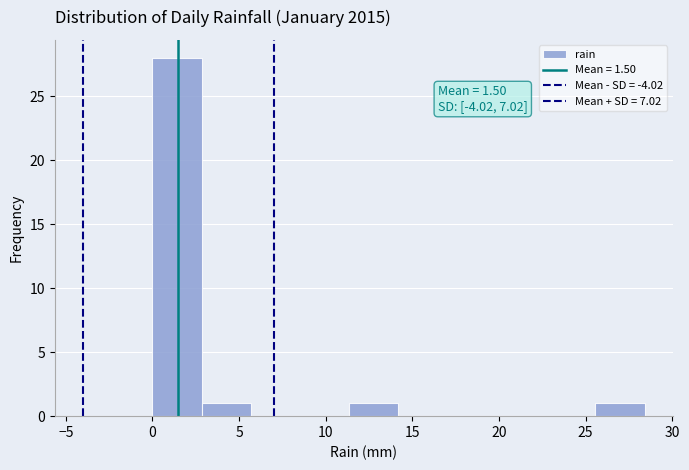

Which range on the x-axis has the tallest bar?

0.0 to 3.0